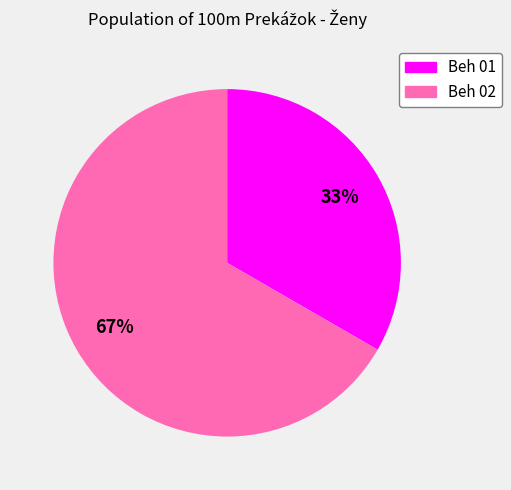

Count the number of slices in the pie.

2